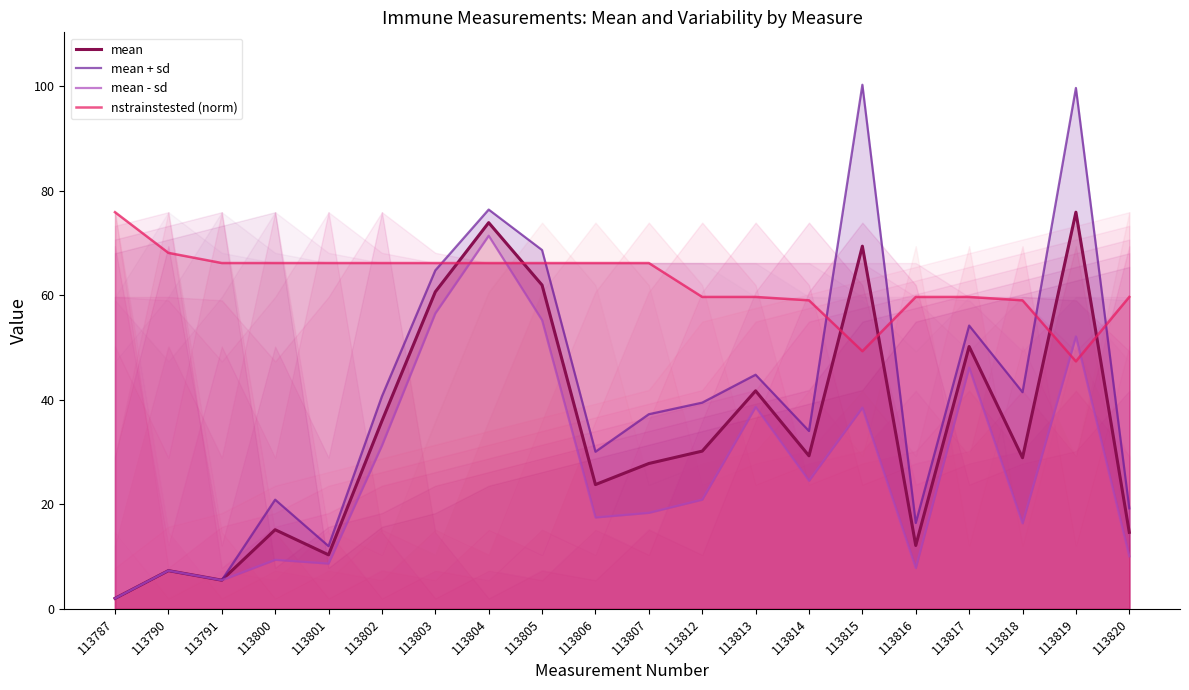

How many intersections are there between mean and nstrainstested (norm)?

6